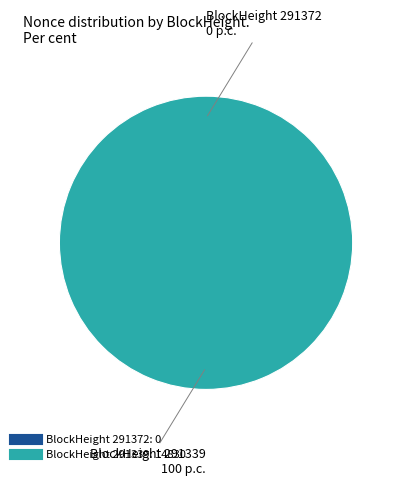

Is it true that 291372 is 0% of the pie?

True